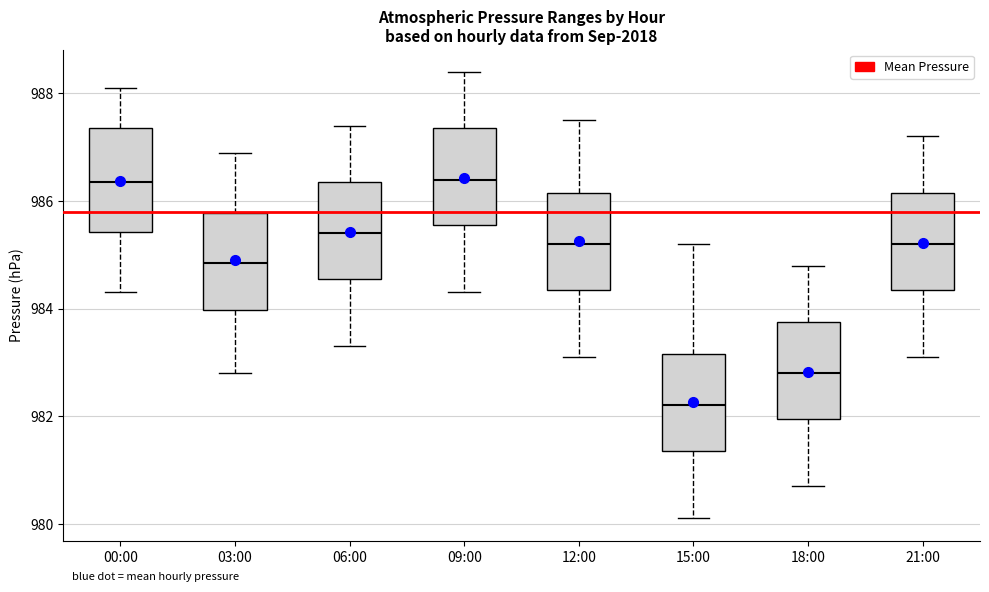

Which box has the lowest median line?

15:00